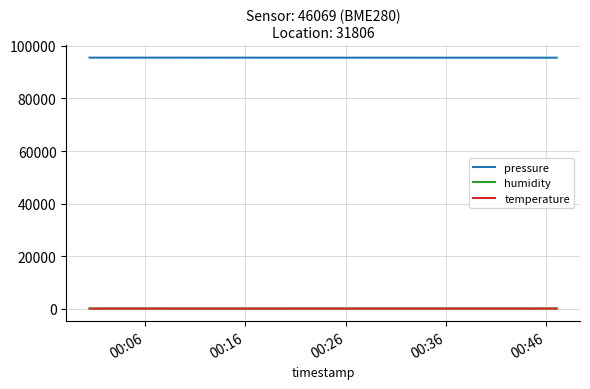

Does the chart have visible grid lines?

Yes